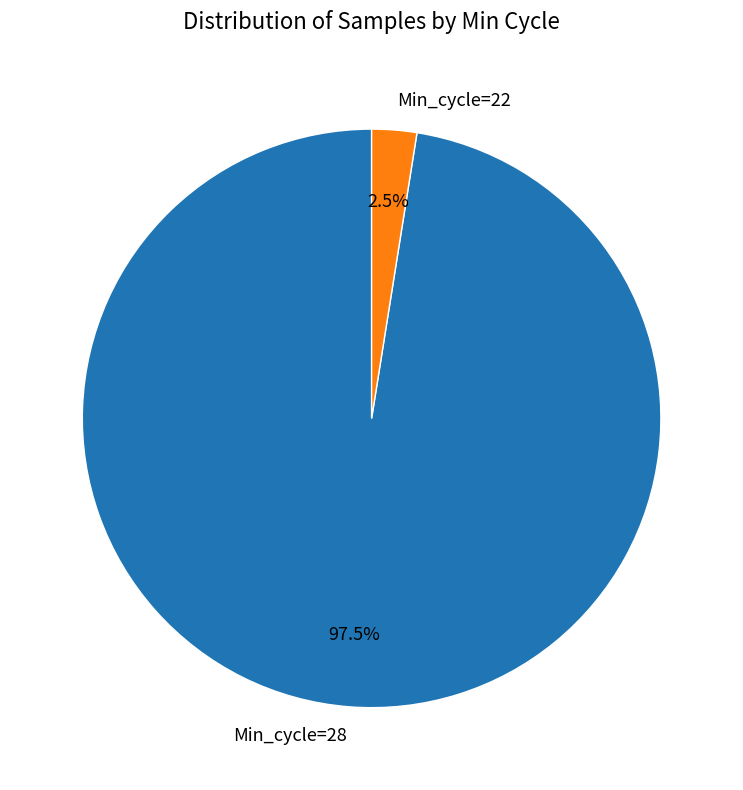

Combined, do Min_cycle=22 and Min_cycle=28 account for over 50%?

Yes